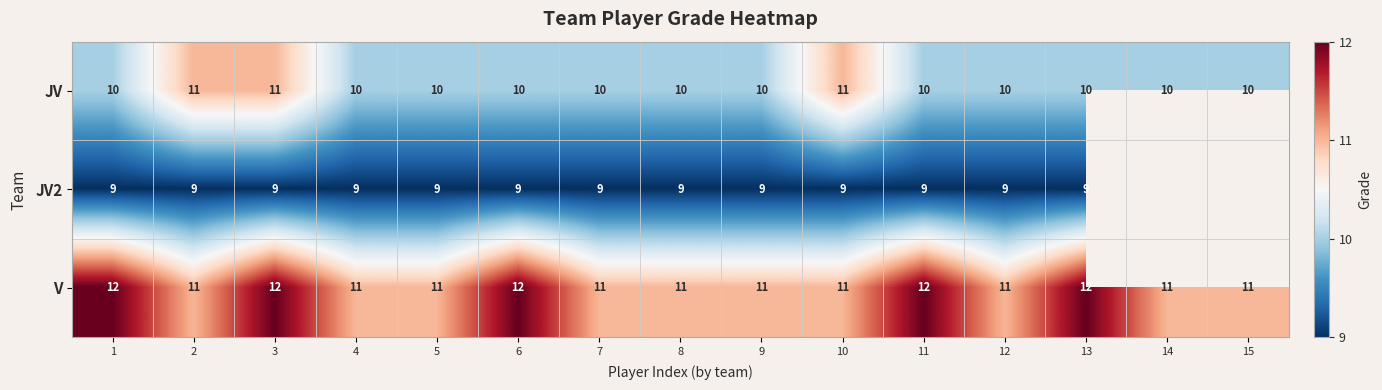

Is the value of V at 14 greater than the value of JV2 at 1?

Yes